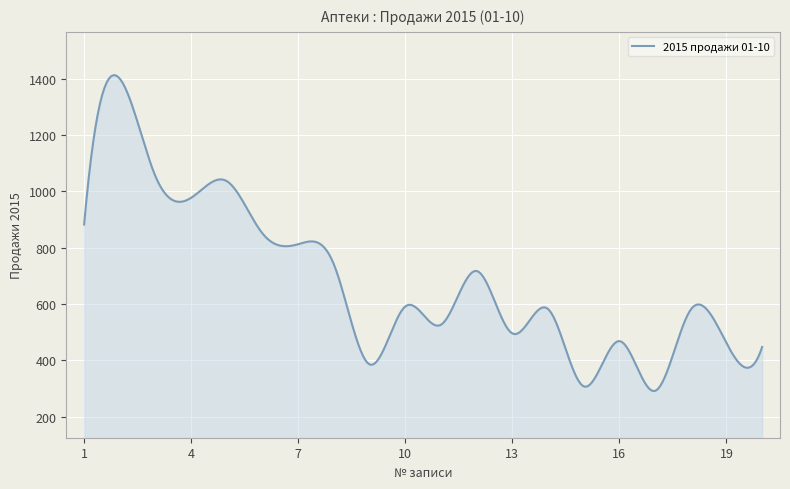

What is the greatest value displayed?

1412.6